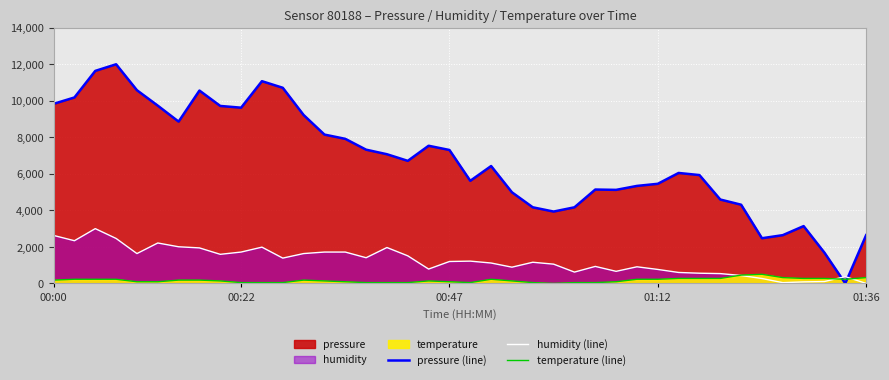

Between 31 and 7, which is larger?

7